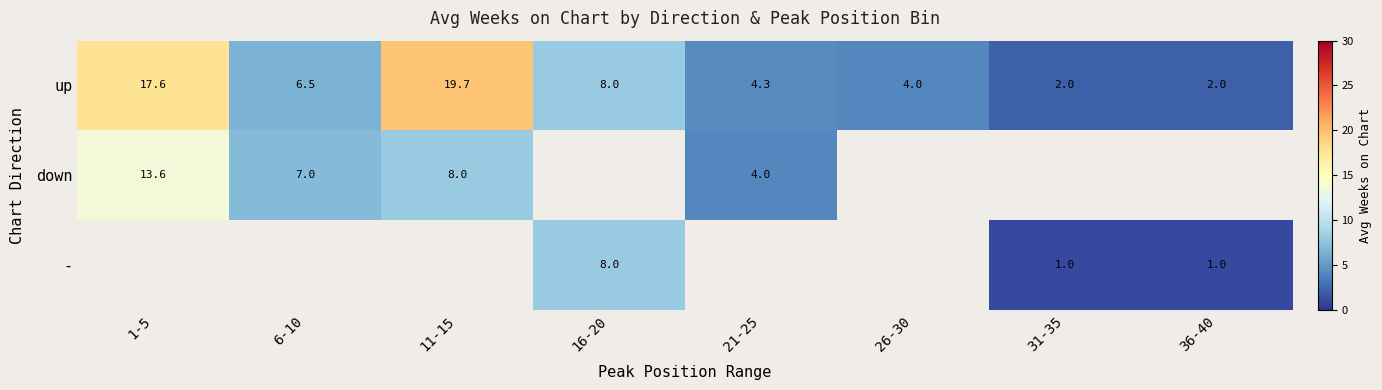

At how many categories does at least one series exceed 6?

4